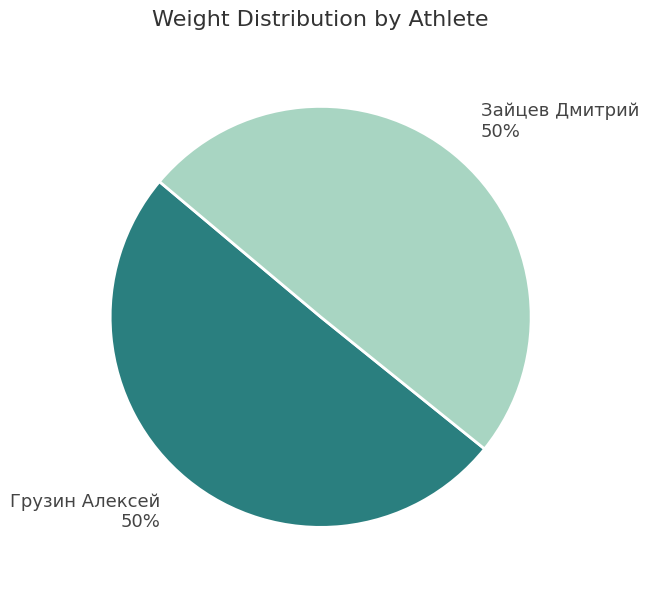

What percentage is the Зайцев Дмитрий slice, to the nearest percent?

50%